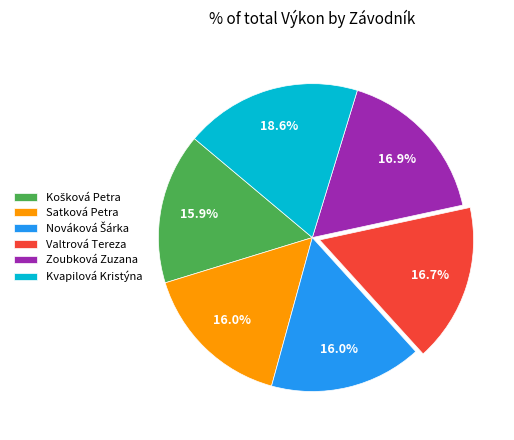

Is Zoubková Zuzana the majority of the pie?

No